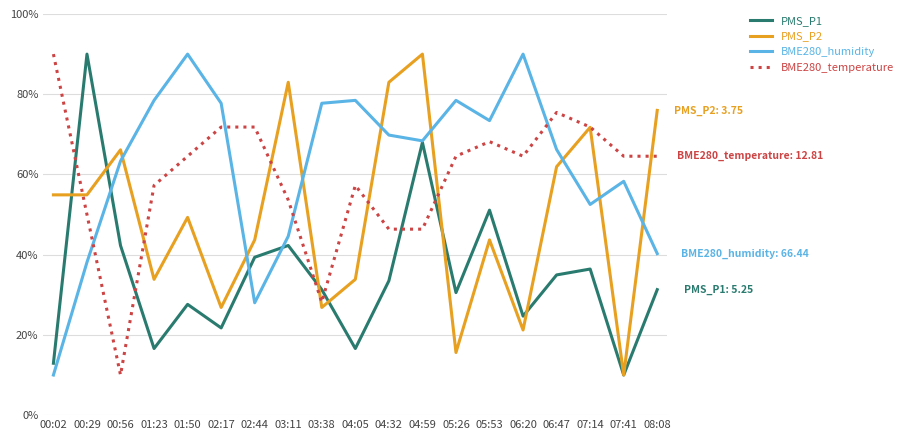

True or false: BME280_temperature and PMS_P1 cross at least once.

True